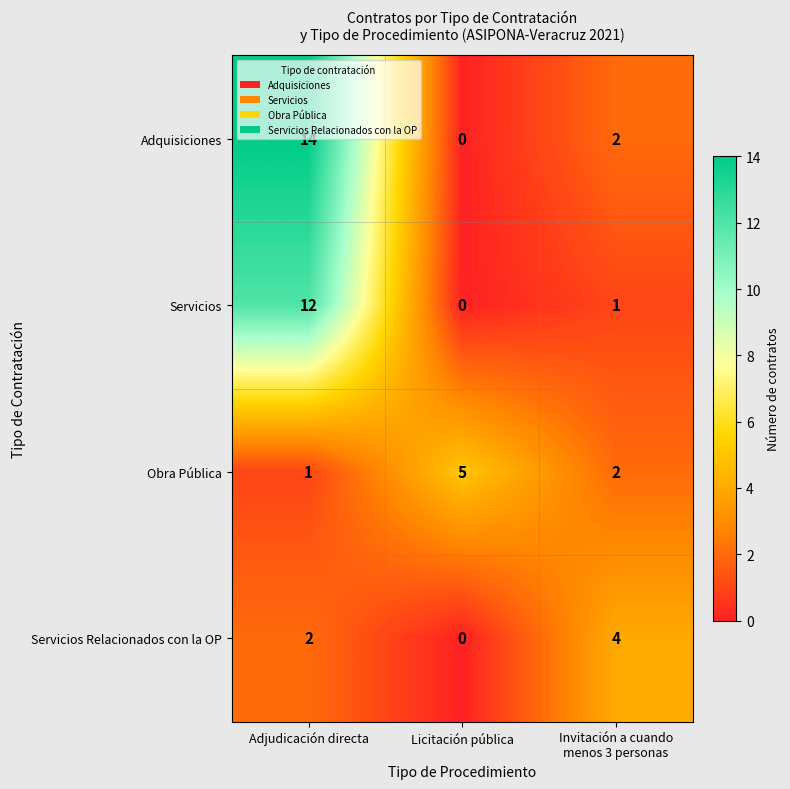

True or false: Servicios Relacionados con la OP has a value of 0 at Licitación pública.

True